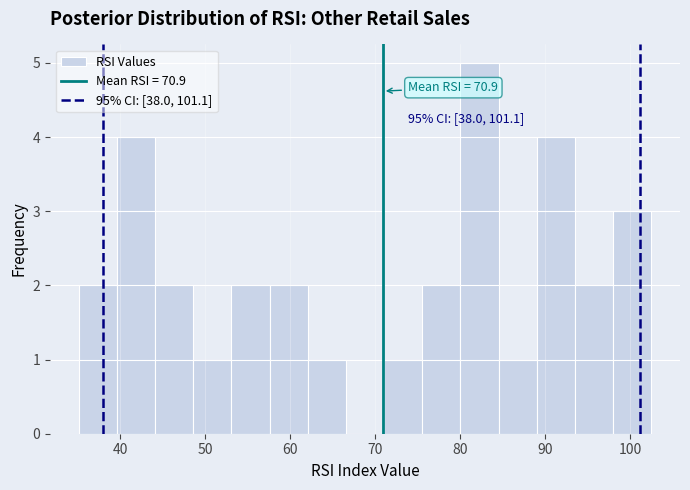

Over which range of the x-axis is the bar tallest?

80 to 85